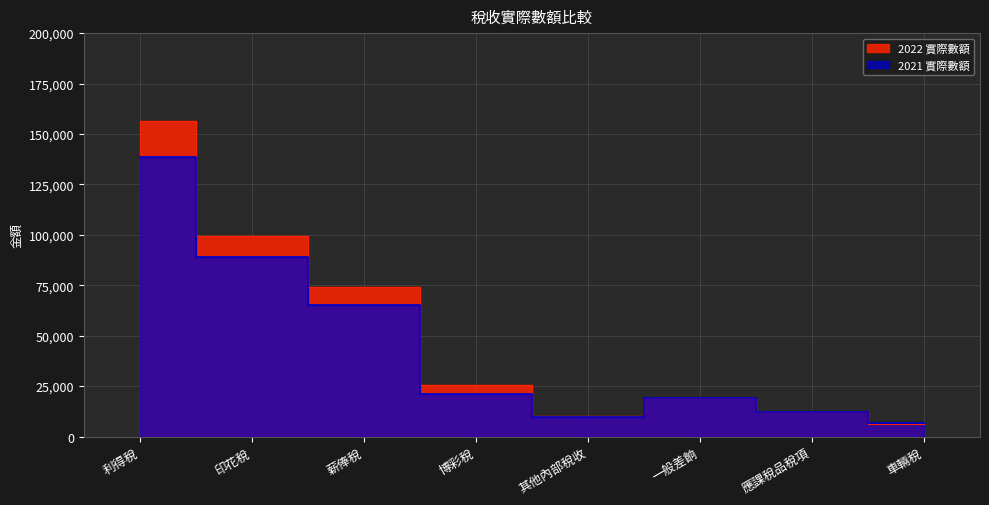

The 2022 實際數額 series shows 39894 at 博彩稅. True or false?

False